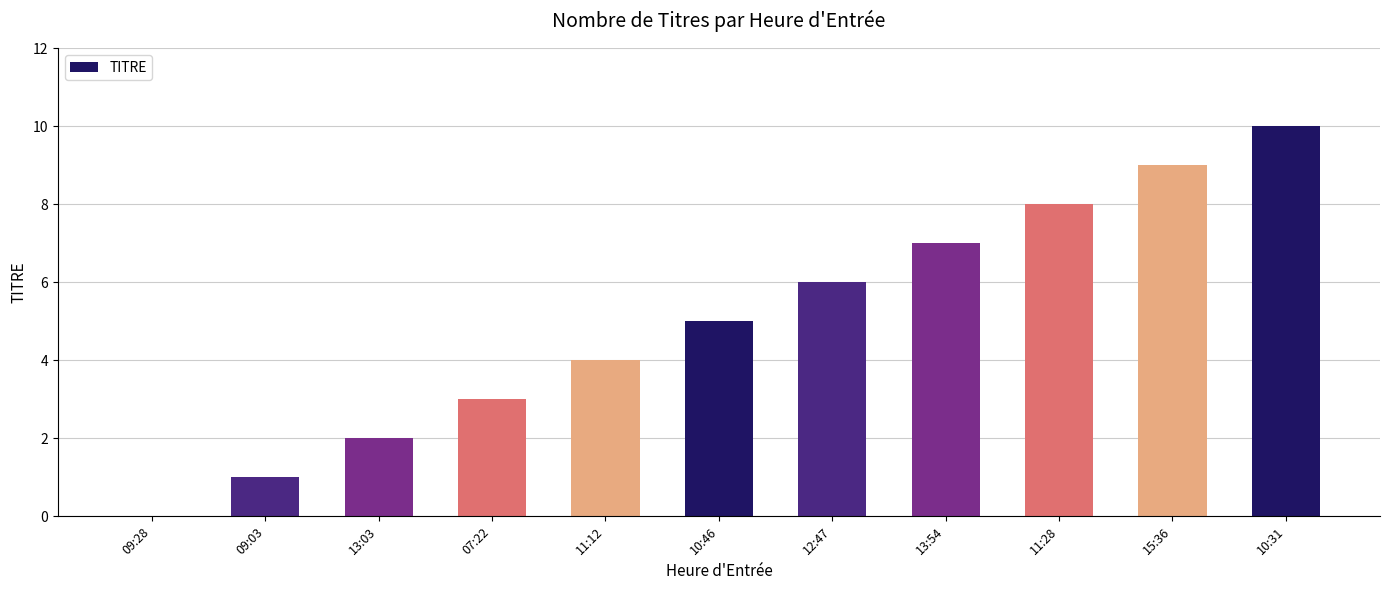

Approximately how many times larger is the value at 10:46 compared to 09:03?

5.0